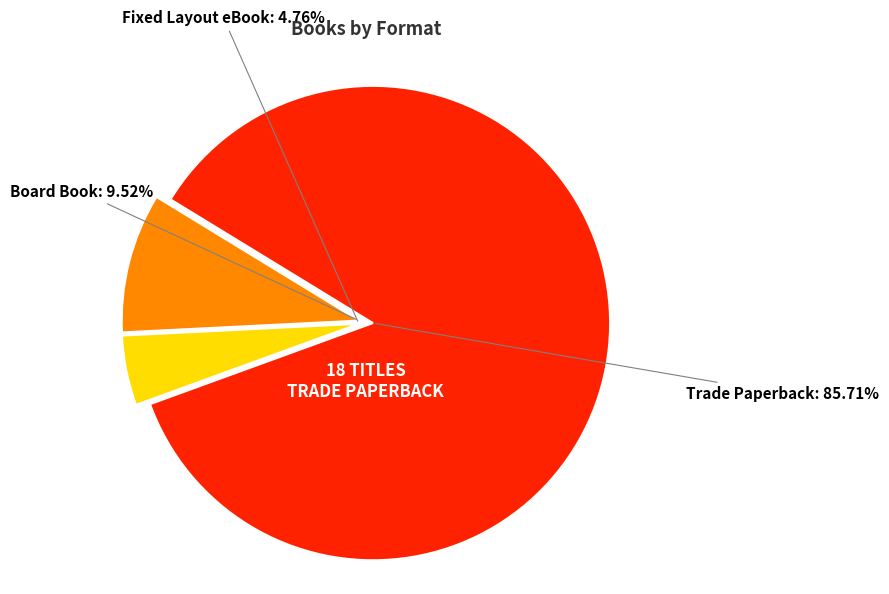

What is the smallest slice in the pie chart?

Fixed Layout eBook